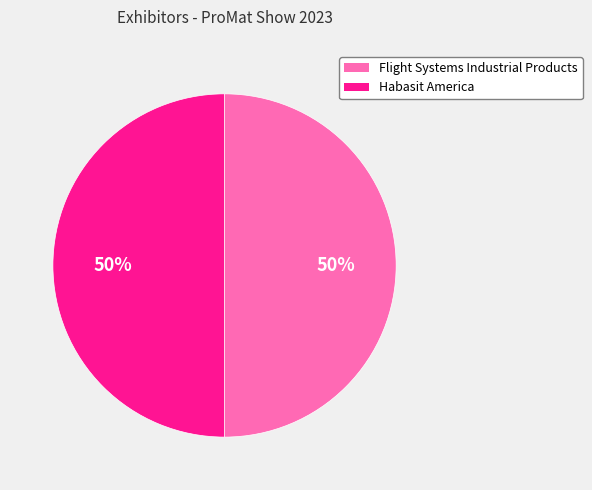

True or false: Habasit America accounts for 50% of the total.

True